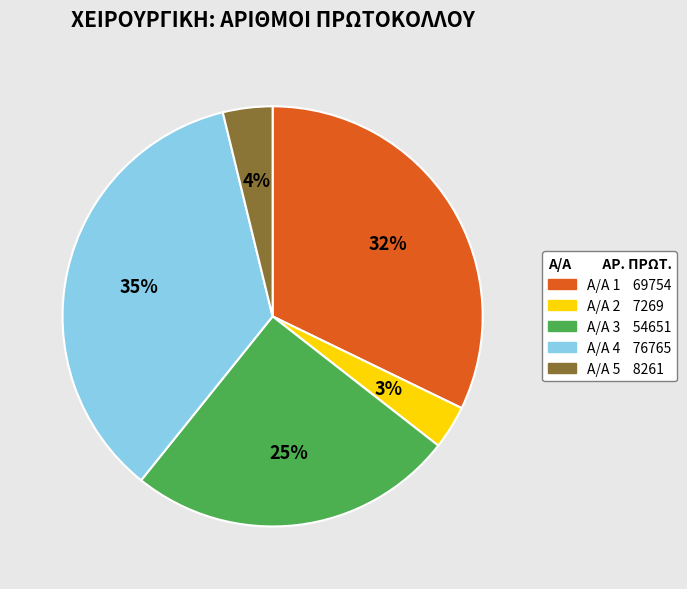

Does any single category account for the majority?

No